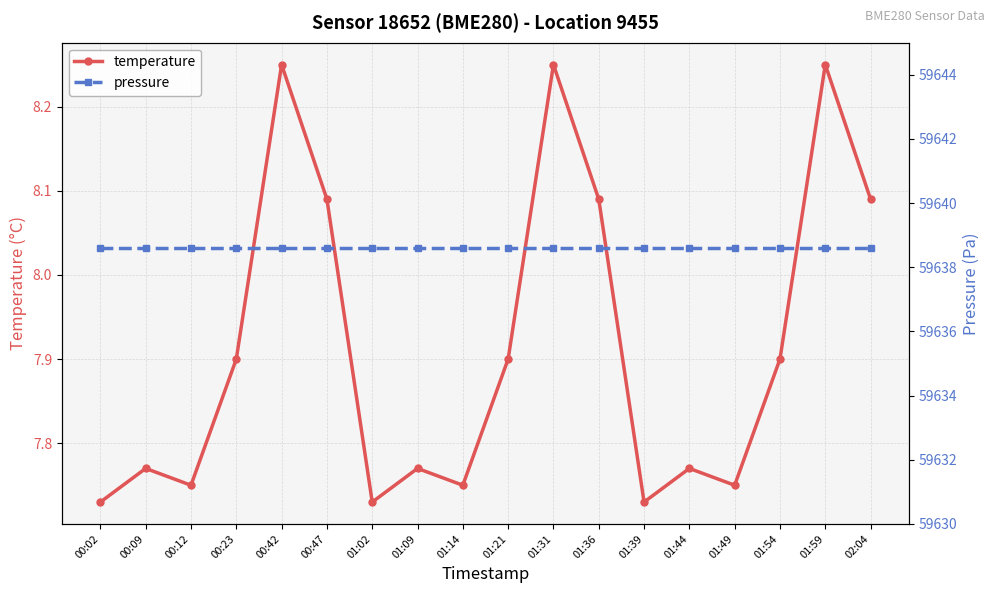

True or false: pressure has more than 2 points higher than both neighbors.

False